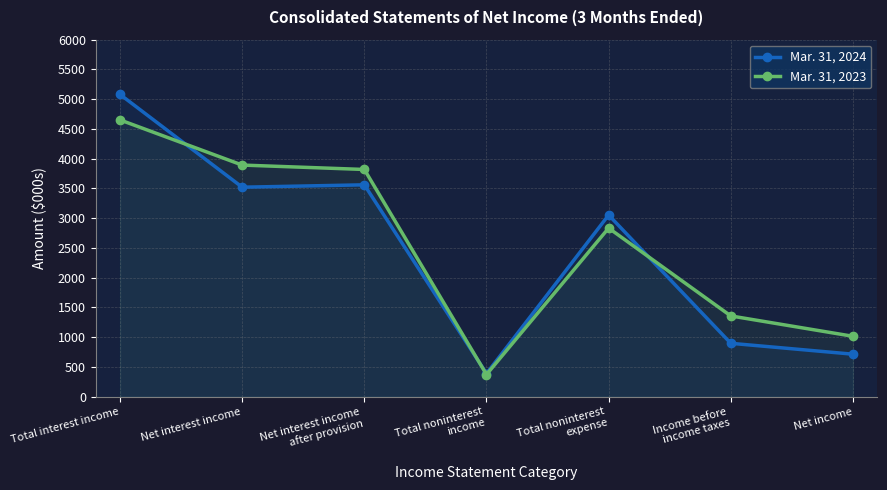

How many intersections are there between Mar. 31, 2024 and Mar. 31, 2023?

3